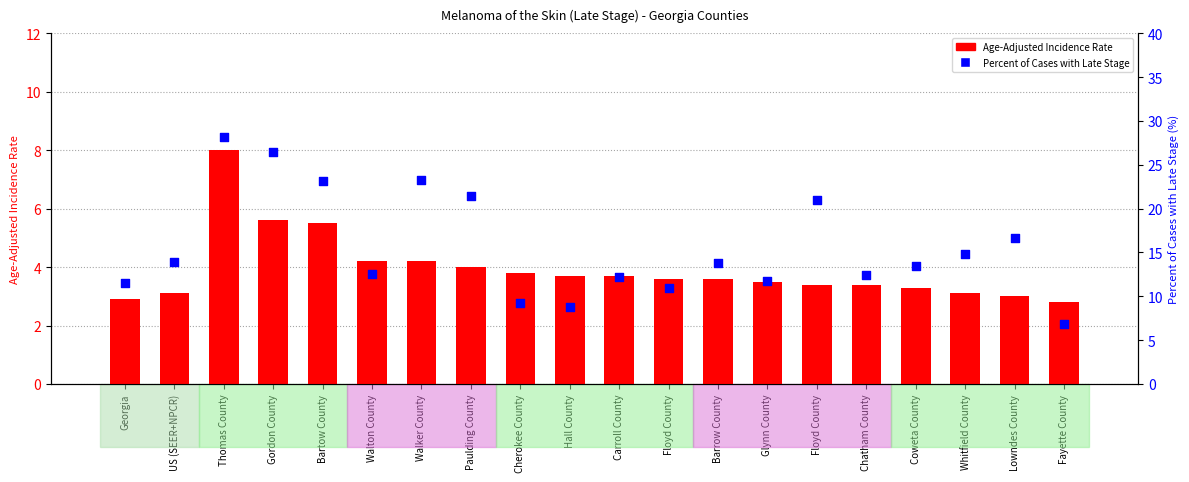

Is the value of Age-Adjusted Incidence Rate at Cherokee County greater than the value of Percent of Cases with Late Stage at Gordon County?

No